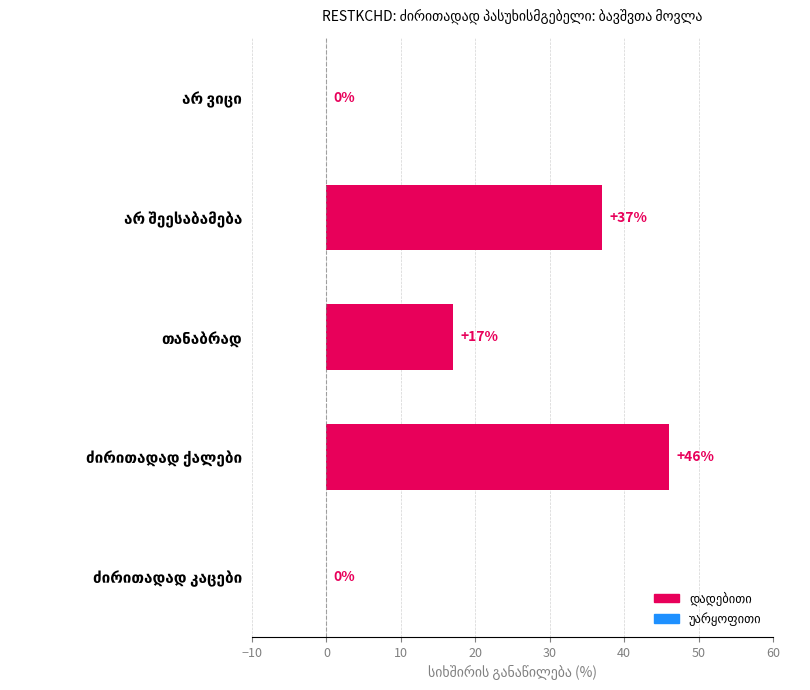

What is the sum of all values?

100